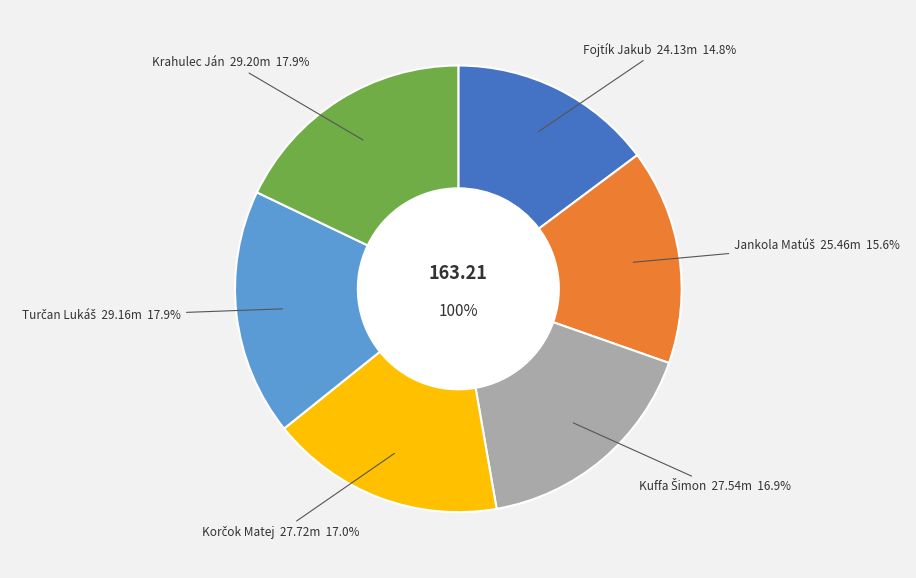

To the nearest percent, what is the difference between the largest and smallest slice percentages?

3%